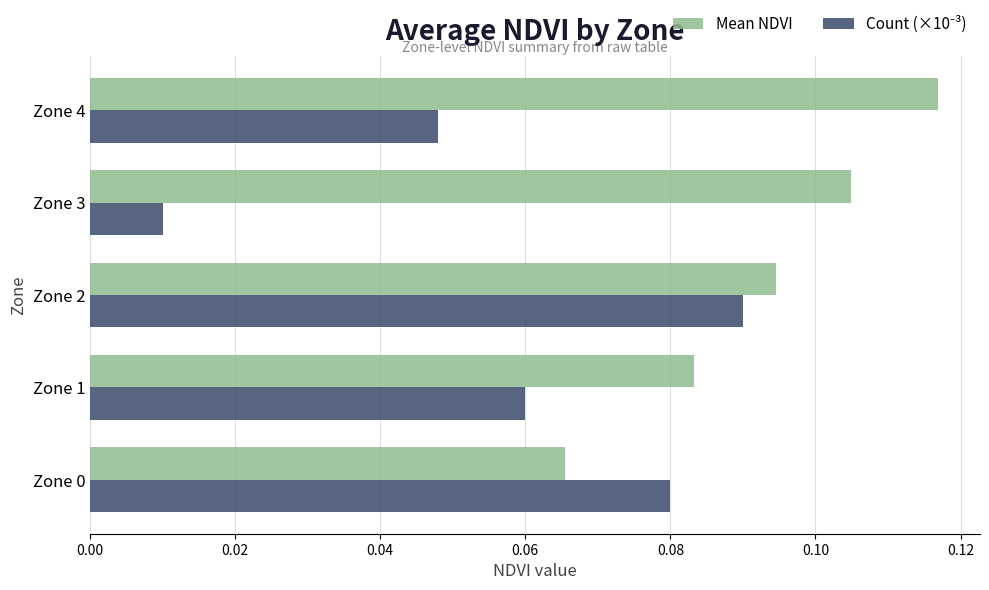

The value of Mean NDVI at Zone 0 is 0.0. True or false?

False